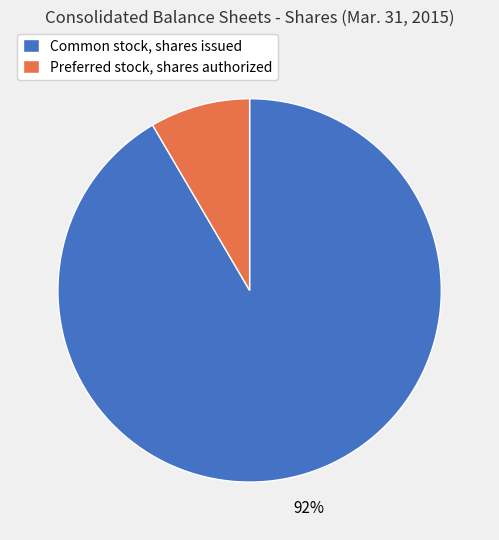

True or false: Preferred stock, shares authorized accounts for 8% of the total.

True